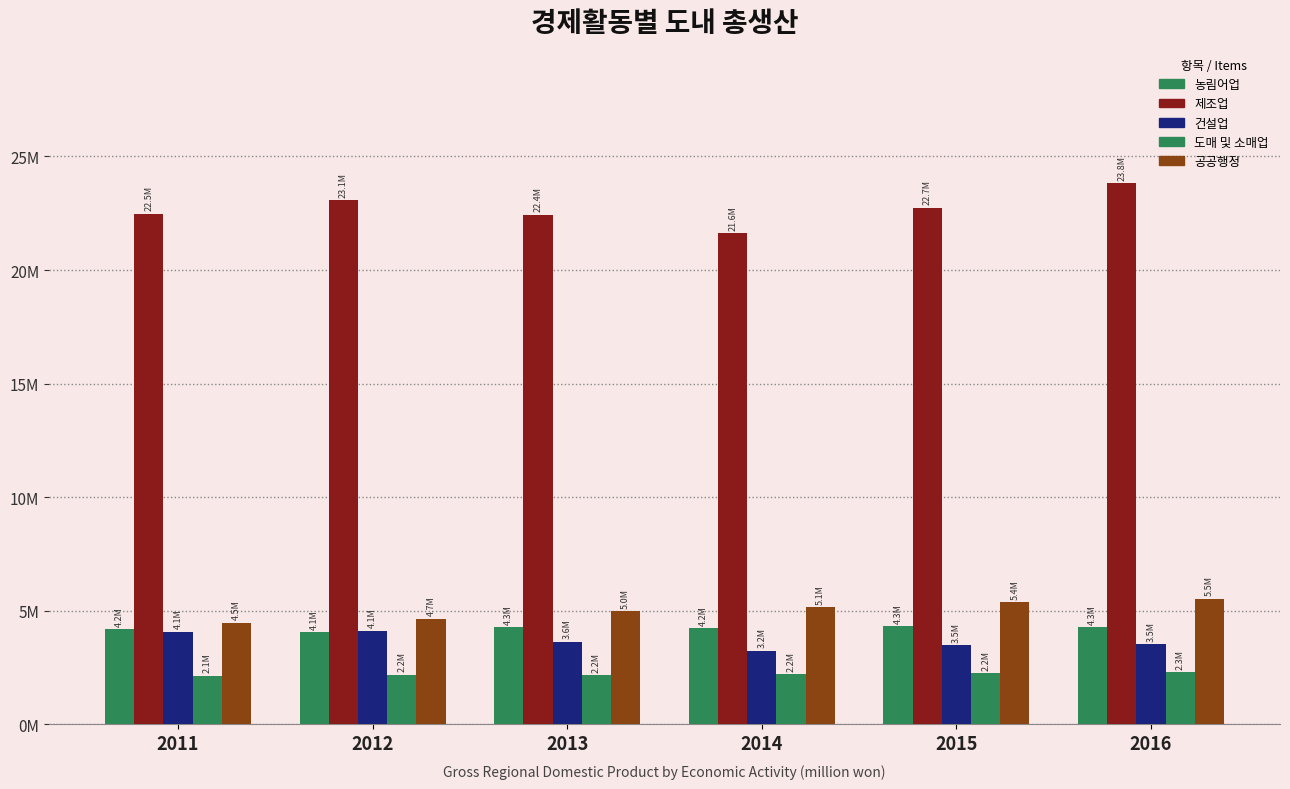

True or false: 공공행정 has a value of 7818797 at 2014.

False